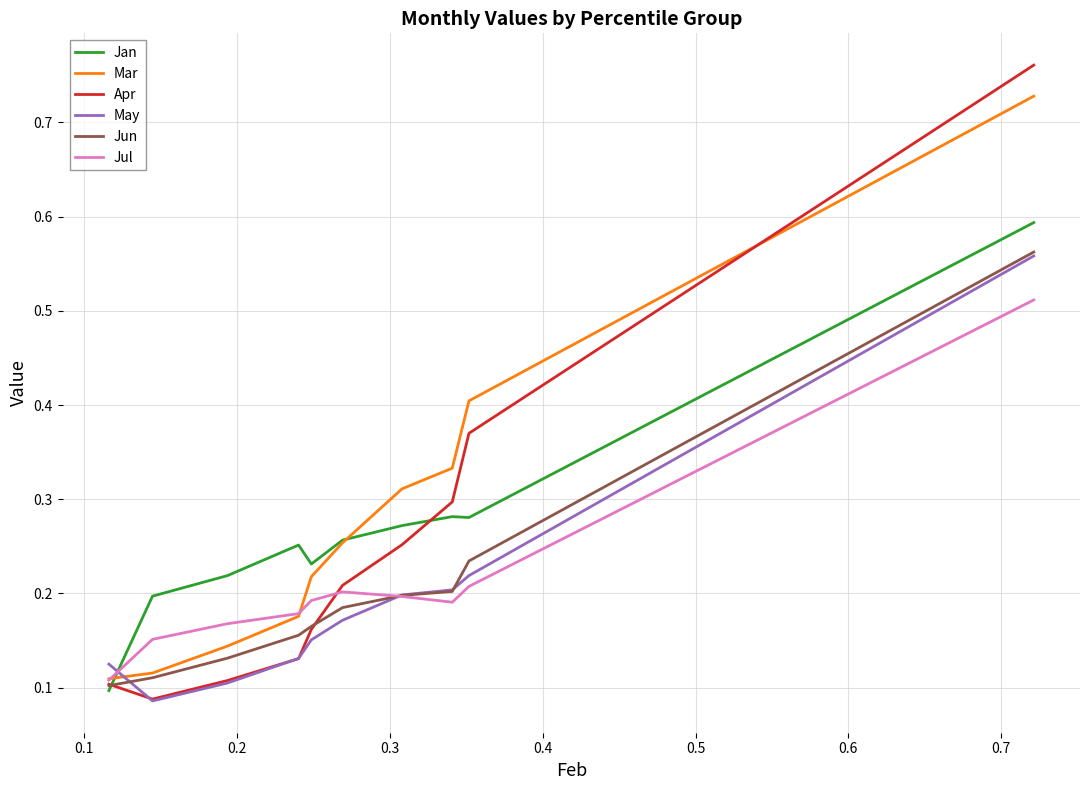

Is this an area chart (filled region under the line)?

No